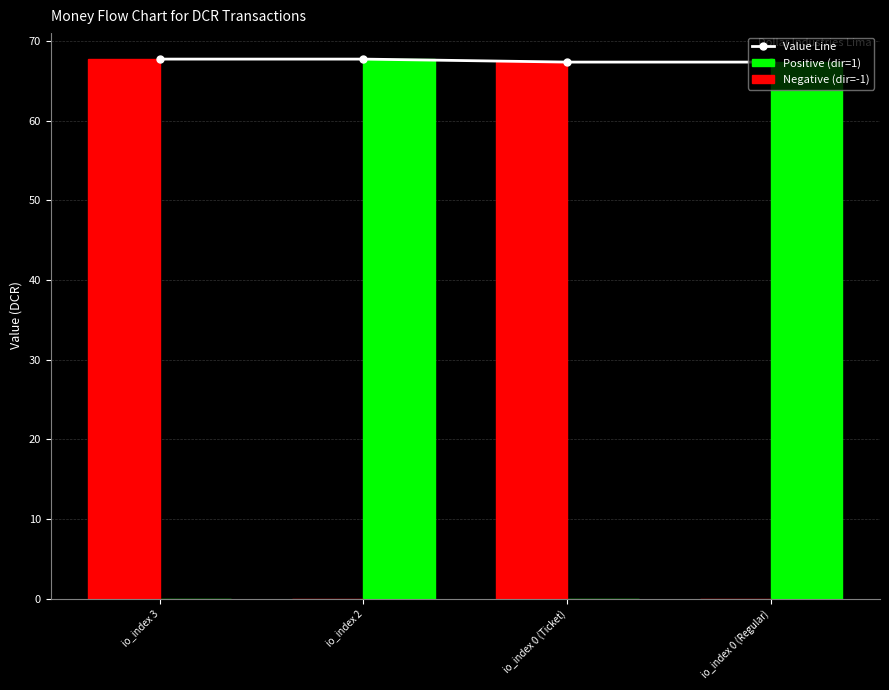

What is the label of the 3rd bar from the left?

io_index 0 (Ticket)